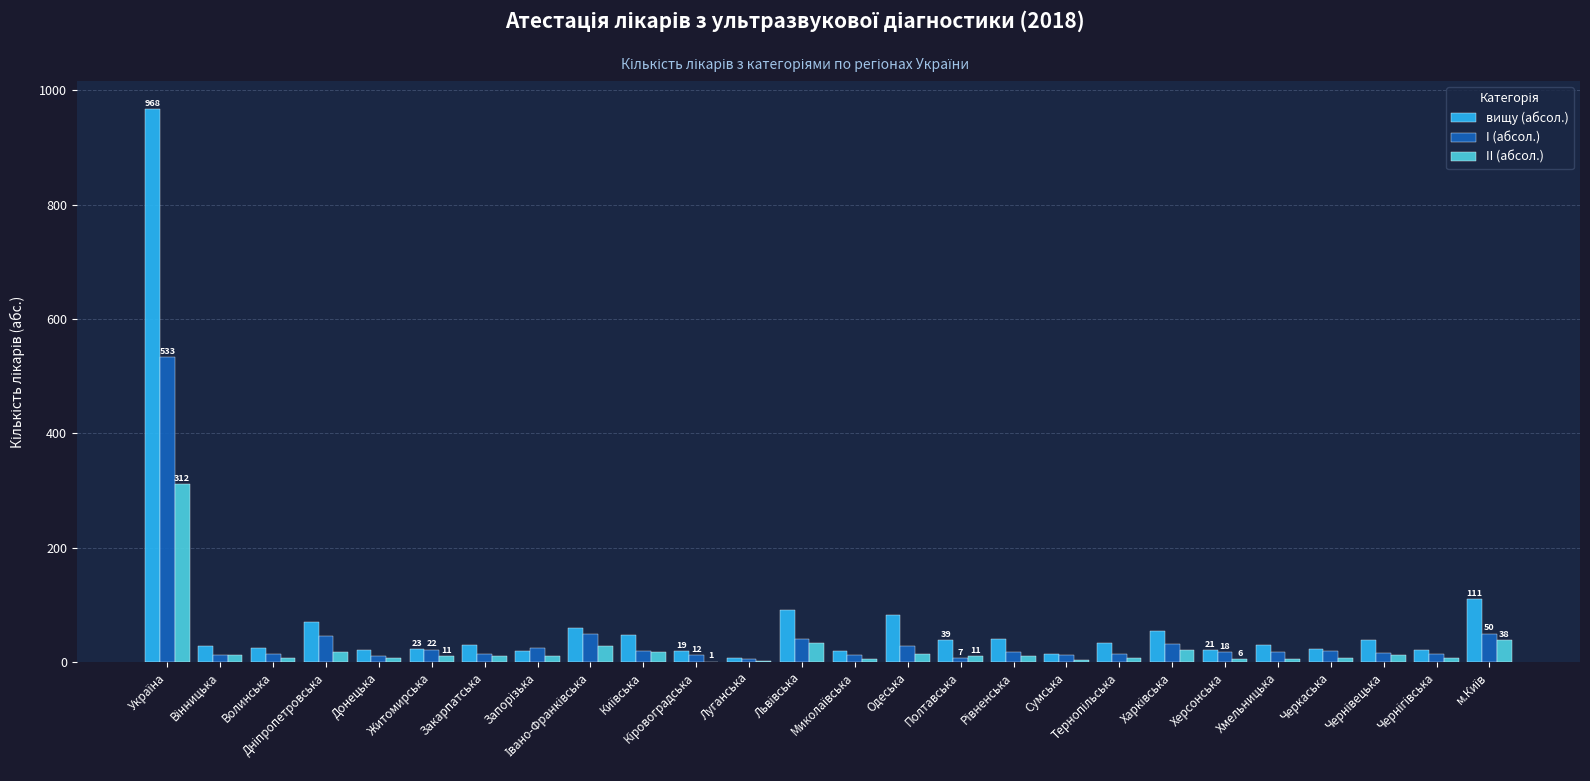

What is the maximum value shown in the chart?

968